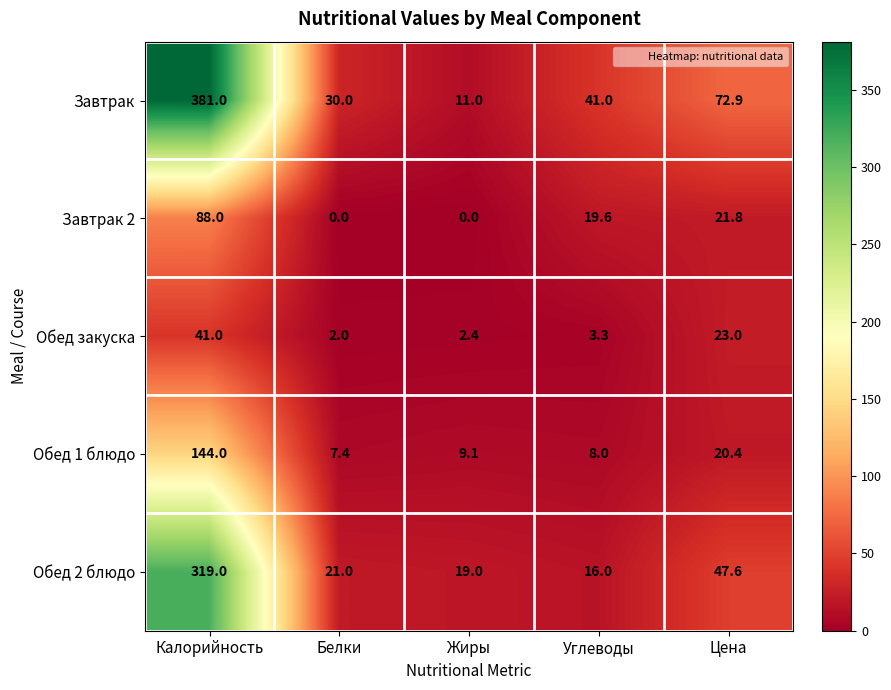

Reading left to right, what are all the values shown in this chart?

Завтрак: 381.0	30.0	11.0	41.0	72.9
Завтрак 2: 88.0	0.0	0.0	19.6	21.8
Обед закуска: 41.0	2.0	2.4	3.3	23.0
Обед 1 блюдо: 144.0	7.4	9.1	8.0	20.4
Обед 2 блюдо: 319.0	21.0	19.0	16.0	47.6